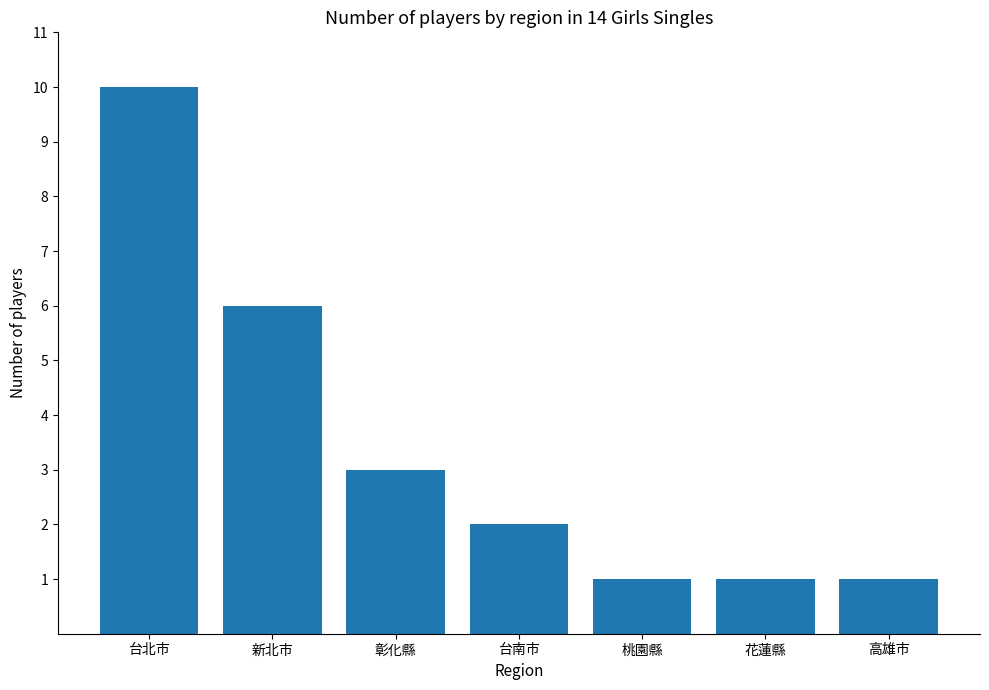

Which has a higher value, 台北市 or 花蓮縣?

台北市